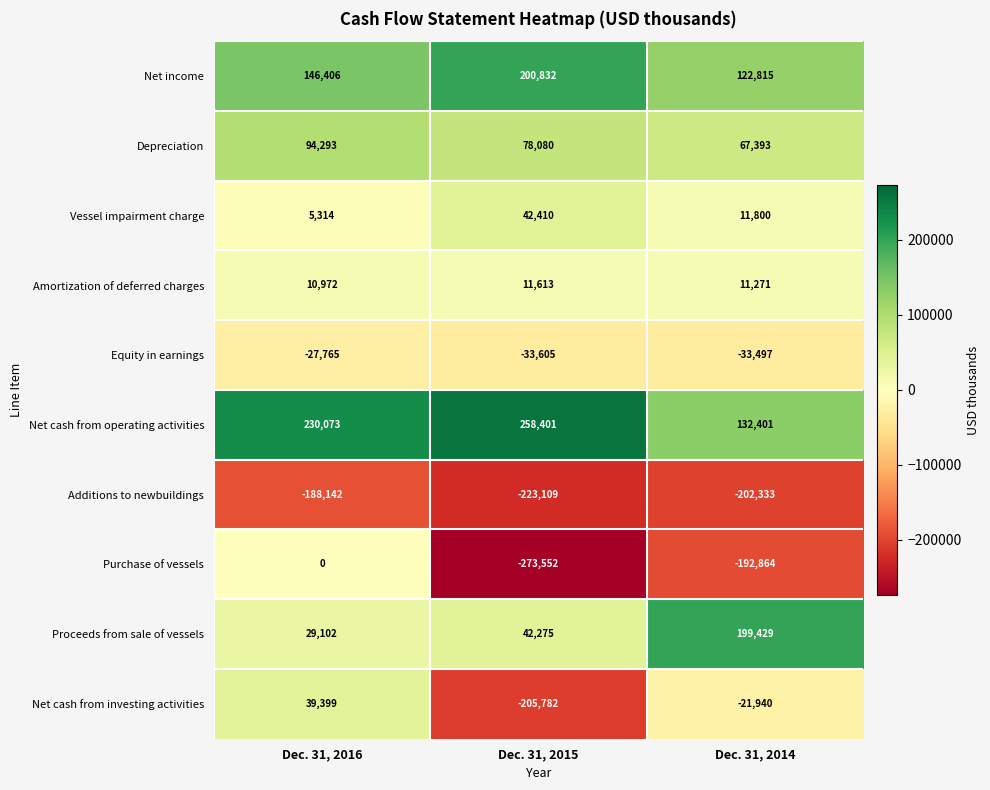

Which series has the largest range (max minus min)?

Purchase of vessels